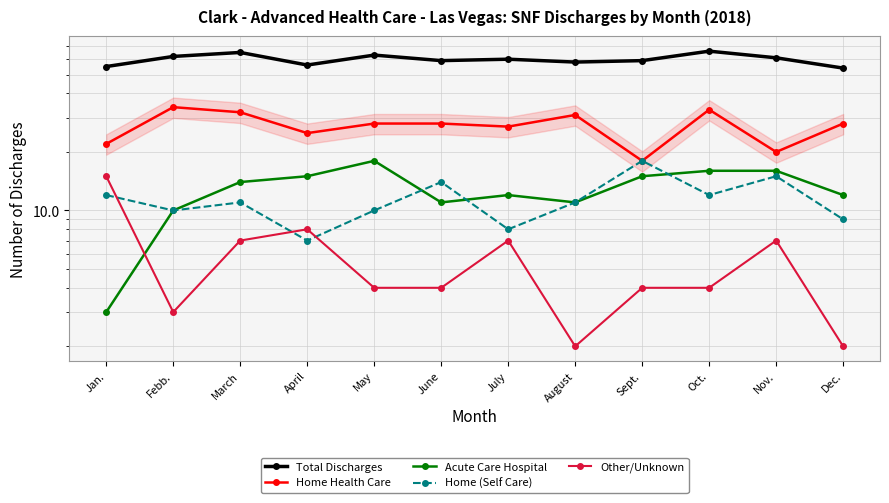

What is the maximum value shown in the chart?

66